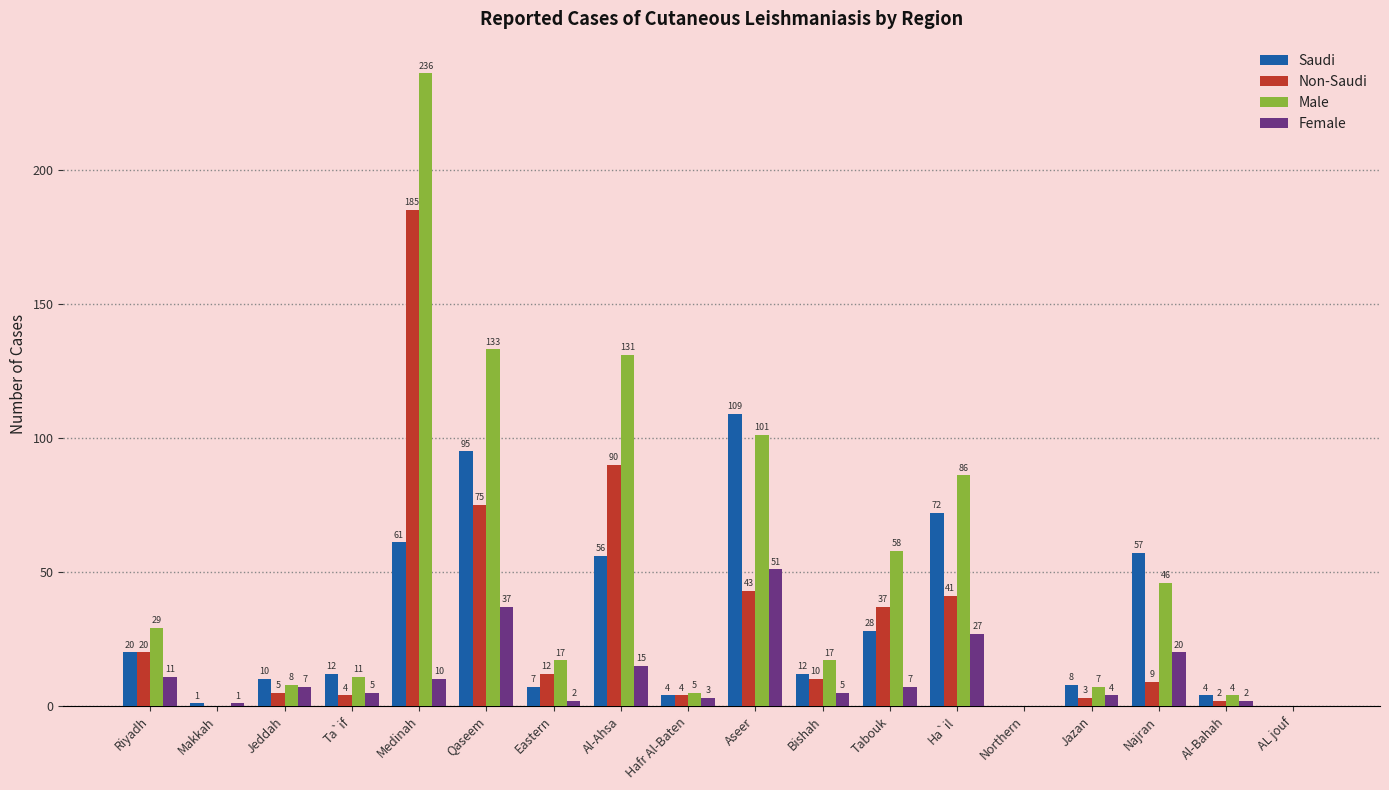

Which series has the largest range (max minus min)?

Male